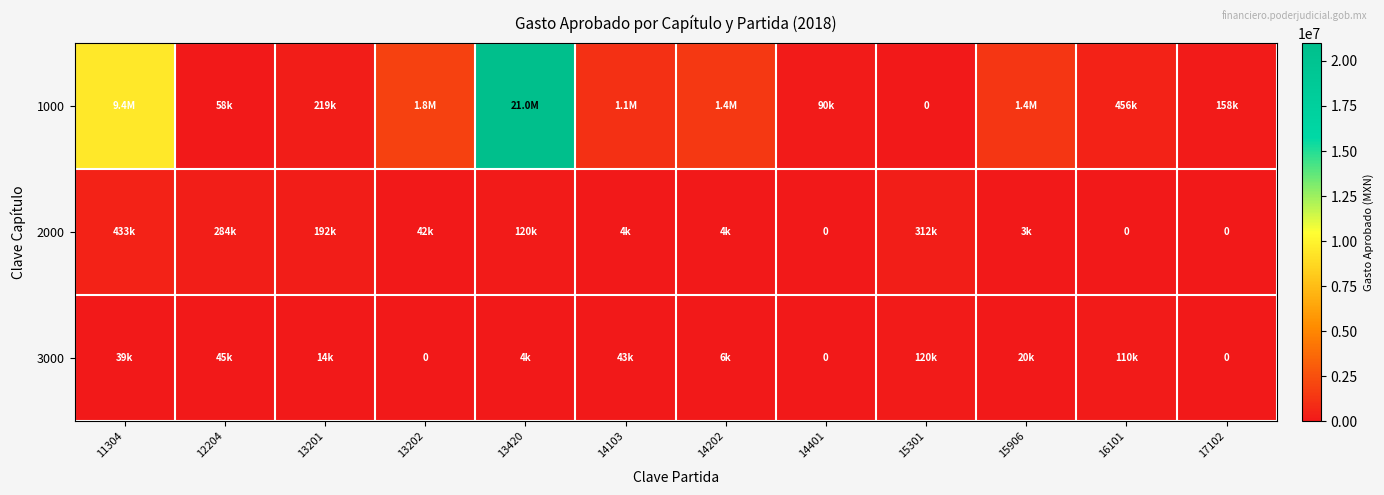

Which series has the largest range (max minus min)?

1000